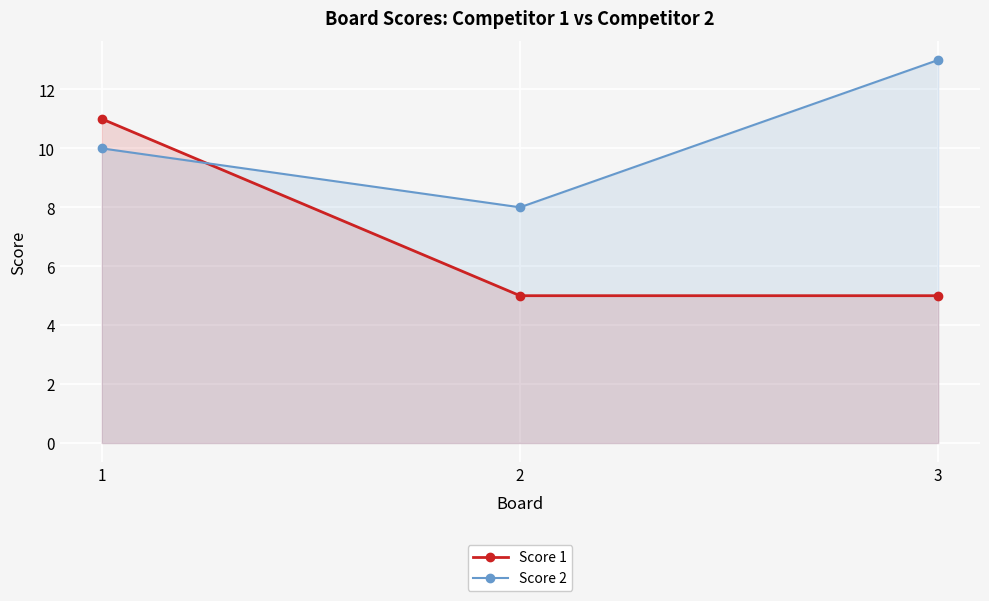

Reading left to right, transcribe all the data shown in this chart.

Score 1: 1=11	2=5	3=5
Score 2: 1=10	2=8	3=13